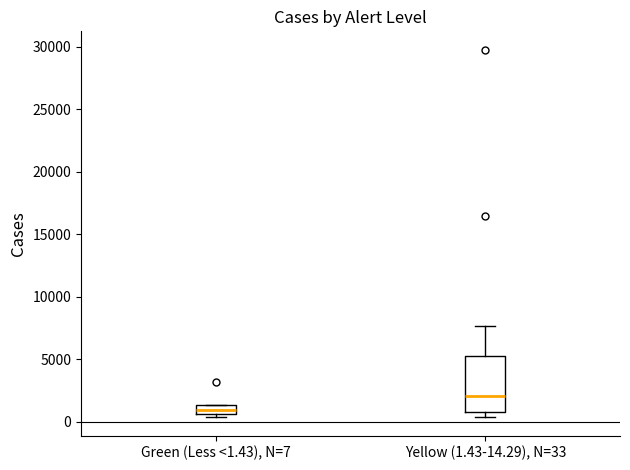

Which box's median line is the highest?

Yellow (1.43-14.29), N=33